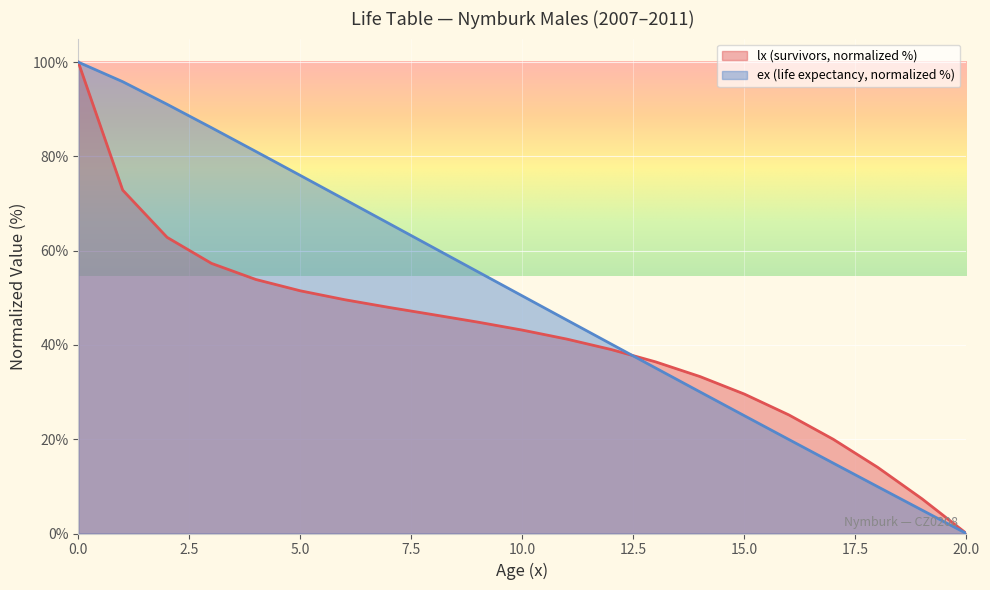

How many data points in lx are above 43?

11